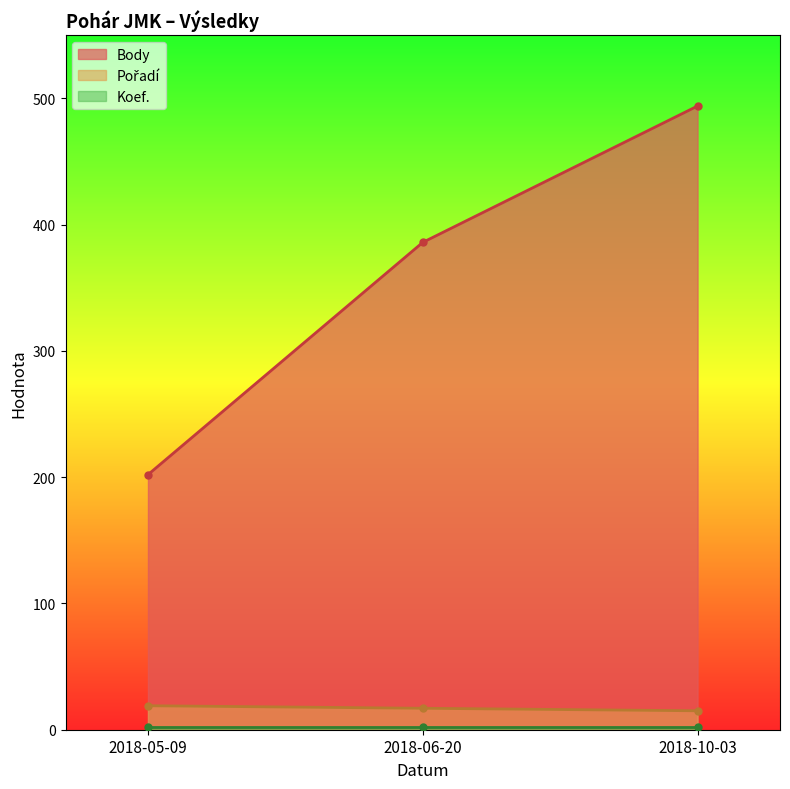

The value of Pořadí at 2018-06-20 is 26. True or false?

False